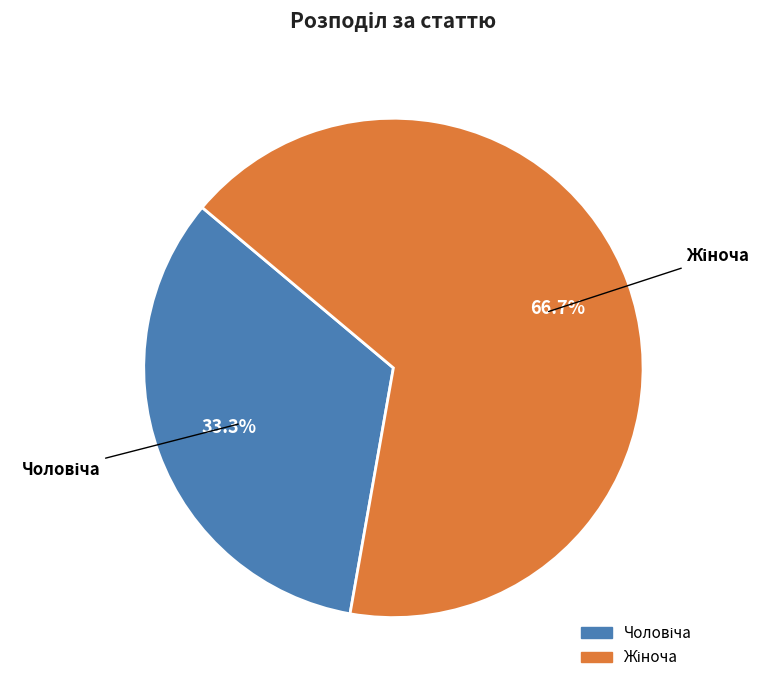

Is there any slice that represents more than half of the pie?

Yes